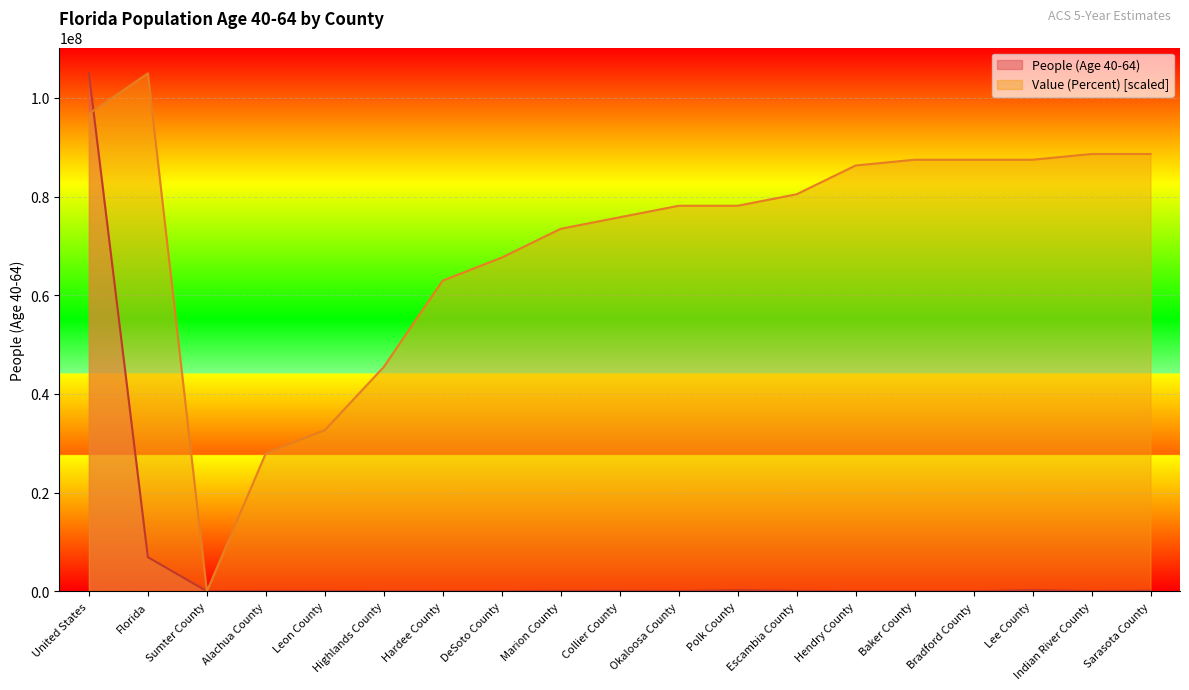

Which series has the widest spread of values?

Value (Percent)